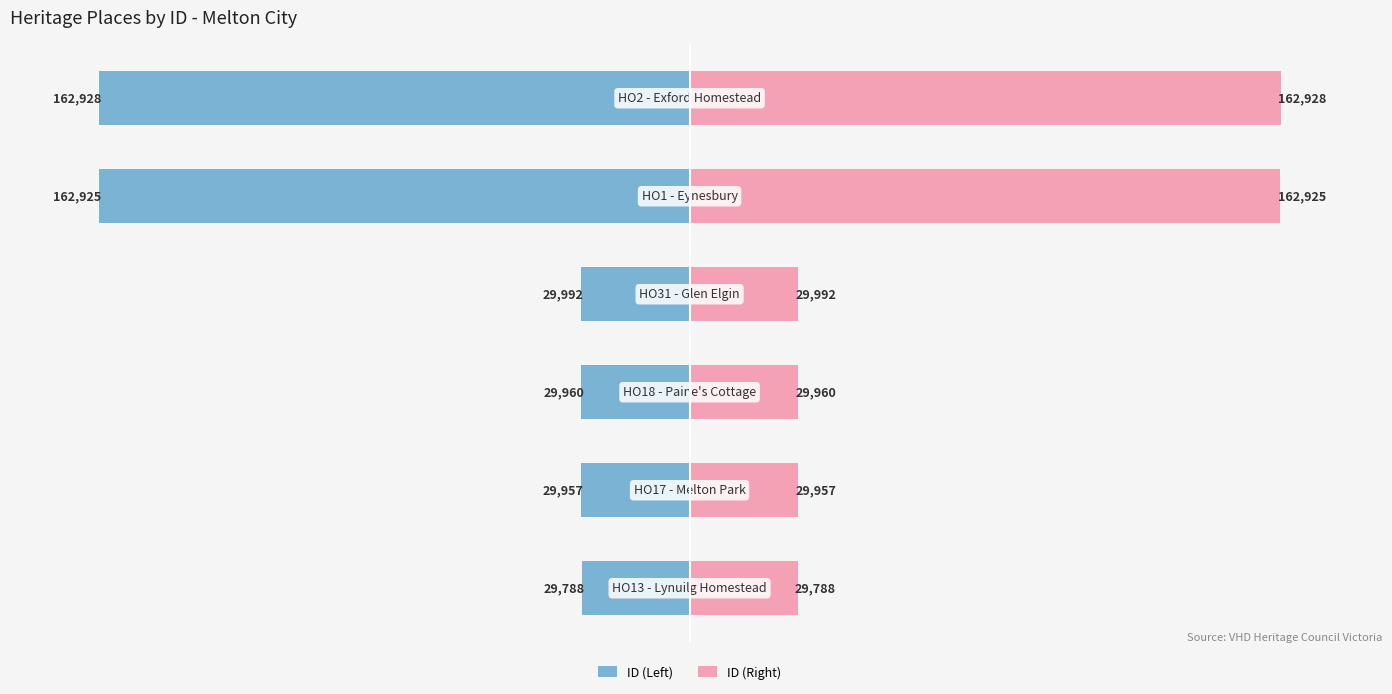

Rank the series by their maximum value, from highest to lowest.

ID (Right), ID (Left)